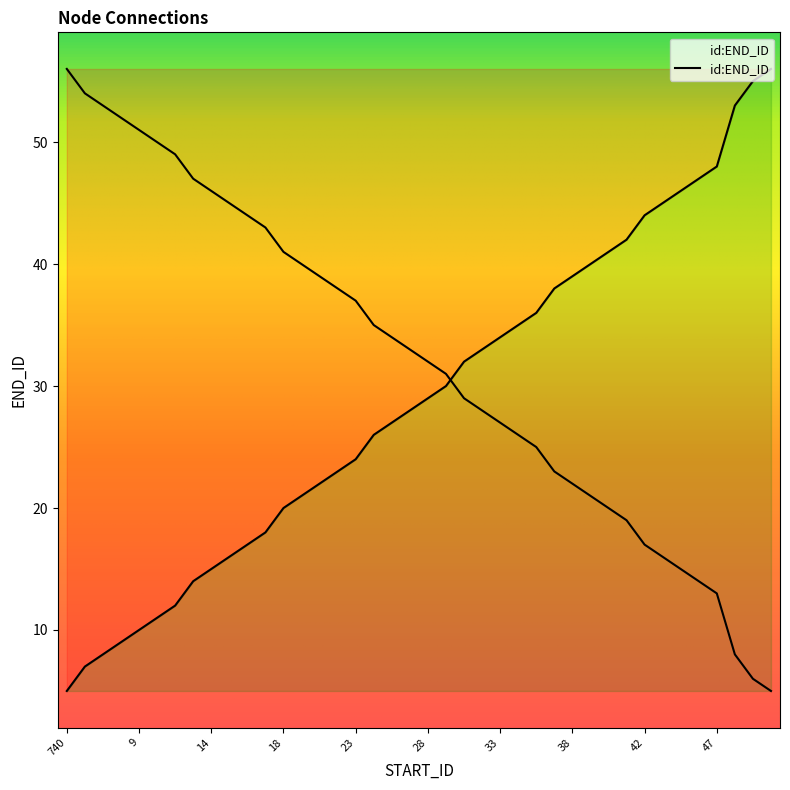

What is the sum of all values?

1156